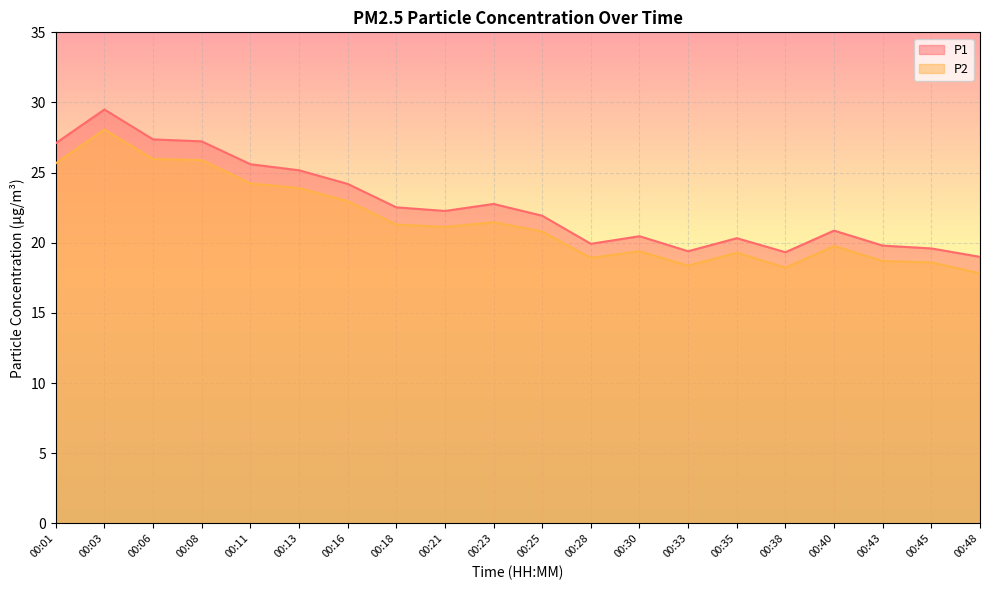

At which category does P1 reach its first local valley?

00:21